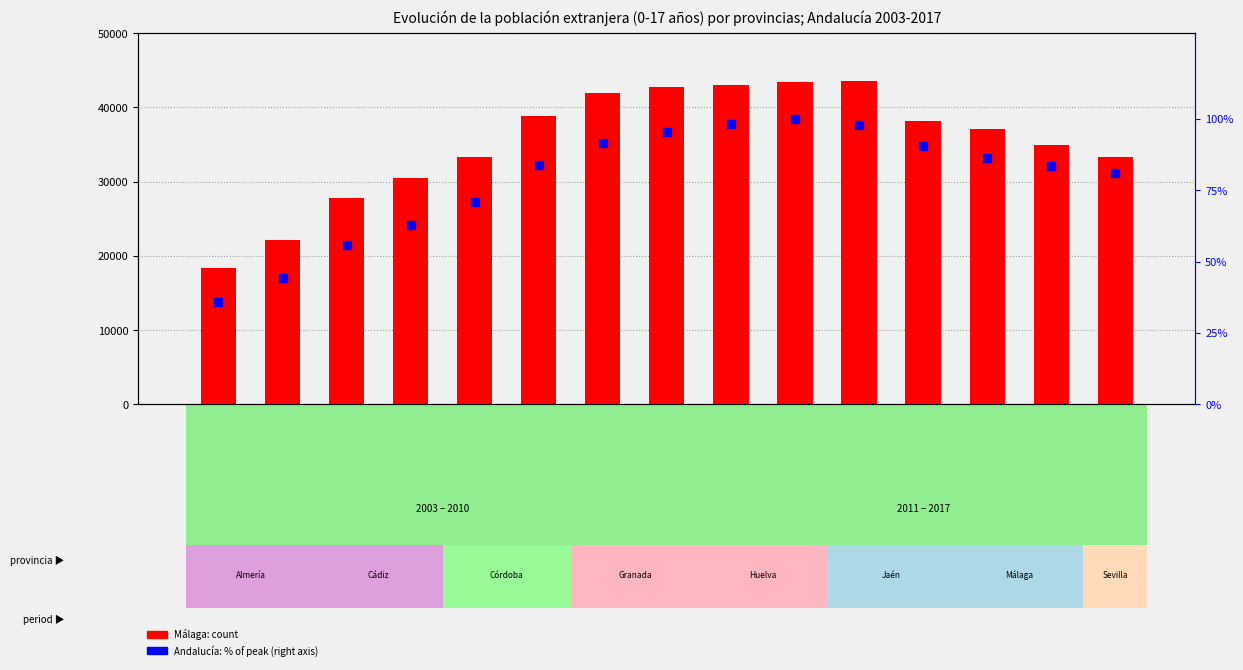

What is the value of the Andalucía % of max (right axis) bar at the 4th from the left?

62.9